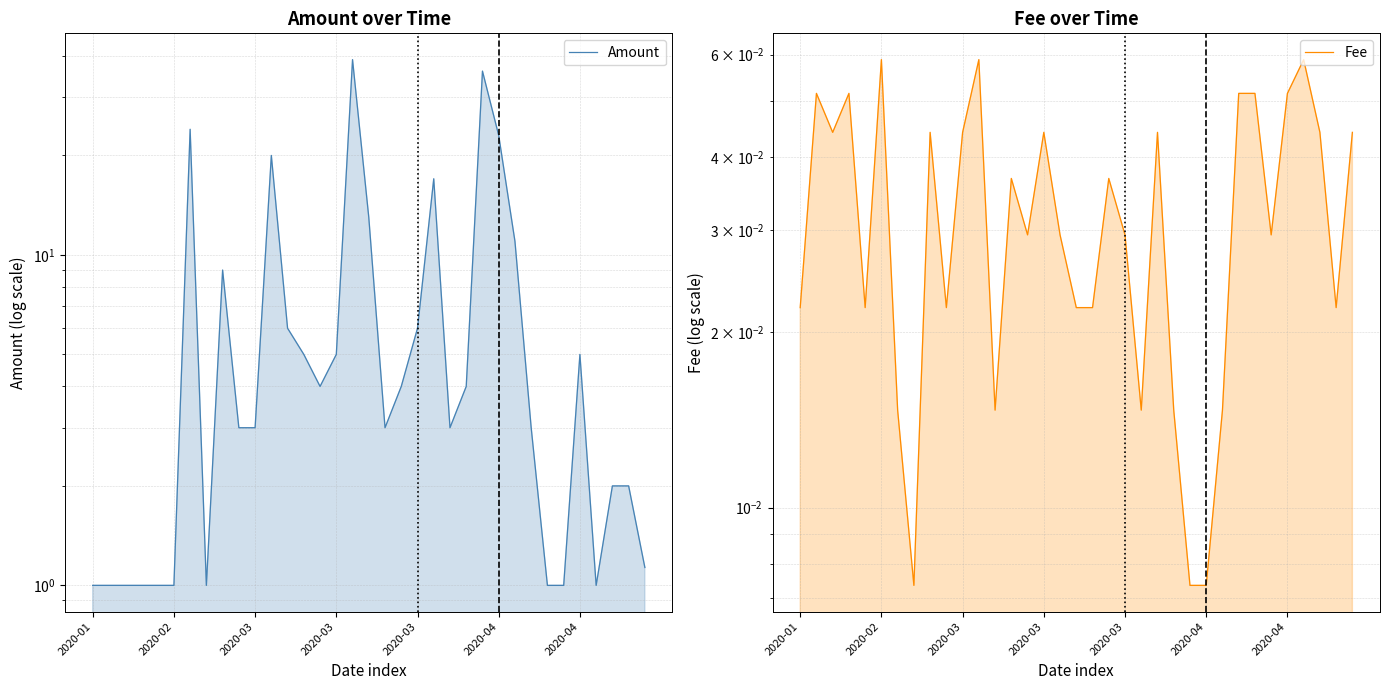

Which series has the largest total across all categories?

Amount